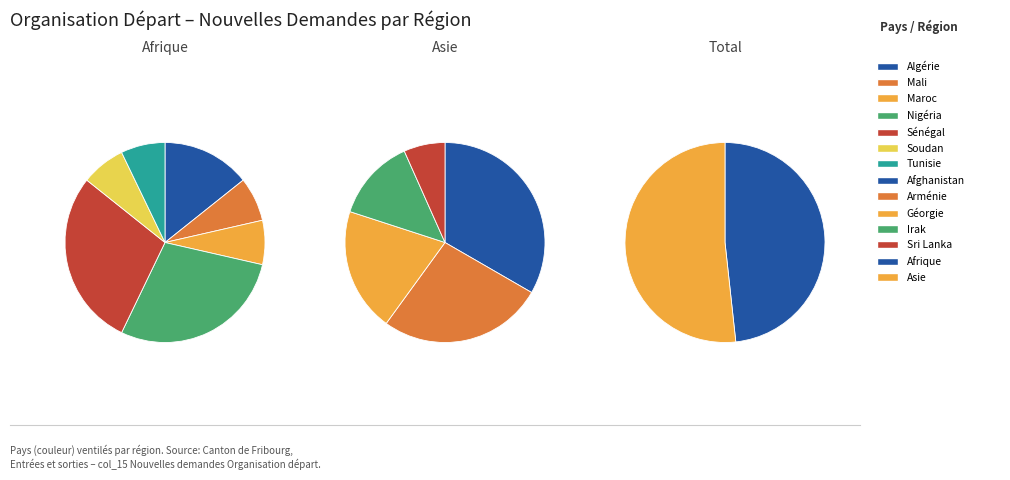

Does 2 represent more than half of the total?

No